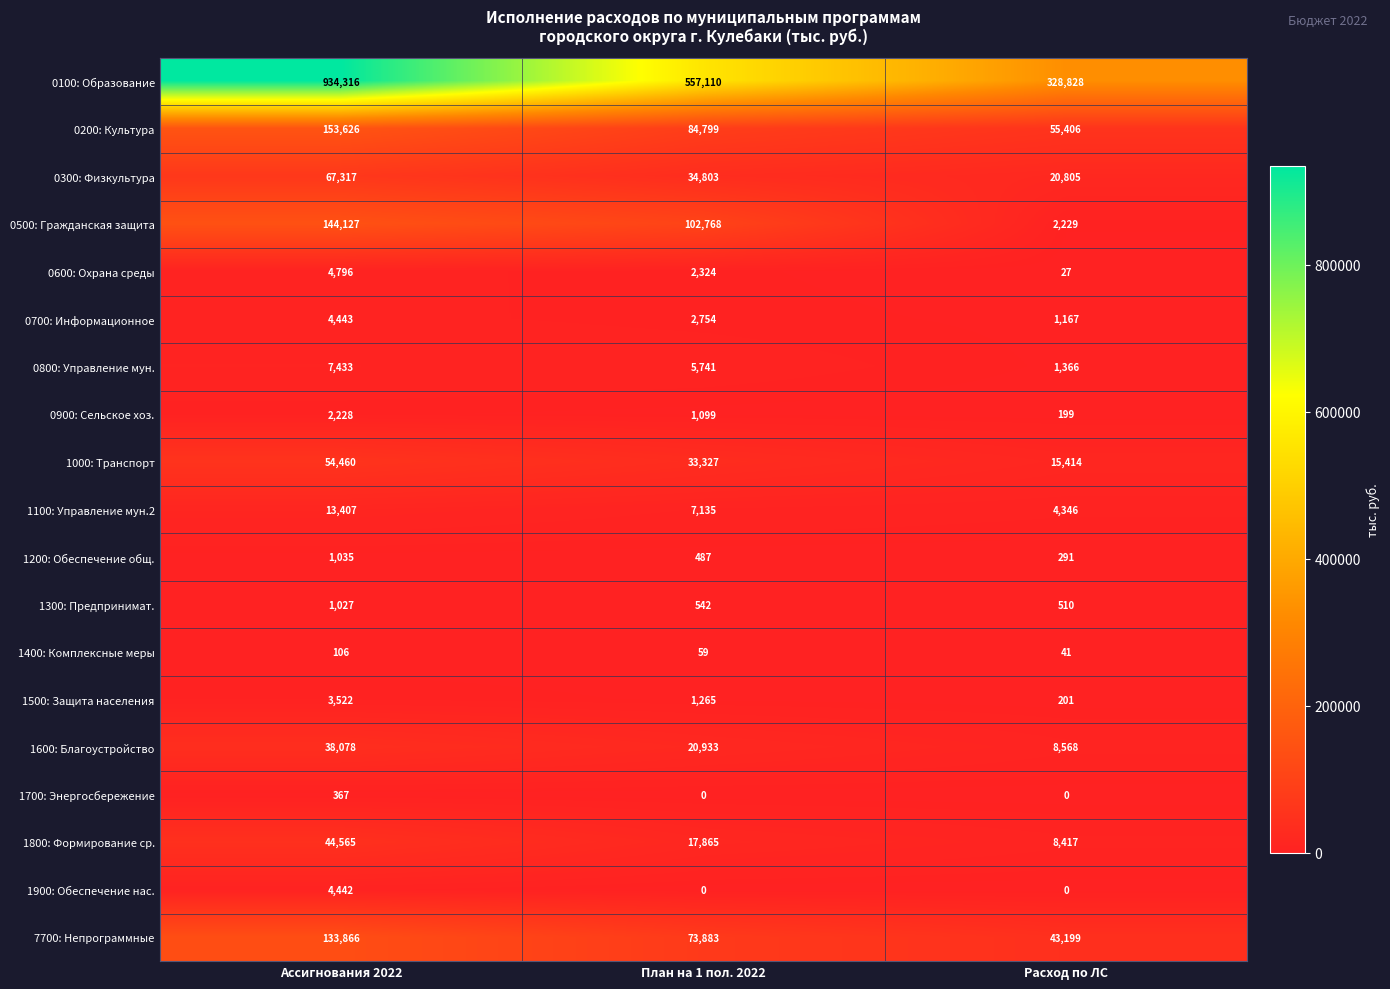

List the series in order of their peak value, lowest first.

1400: Комплексные меры, 1700: Энергосбережение, 1300: Предпринимат., 1200: Обеспечение общ., 0900: Сельское хоз., 1500: Защита населения, 1900: Обеспечение нас., 0700: Информационное, 0600: Охрана среды, 0800: Управление мун., 1100: Управление мун.2, 1600: Благоустройство, 1800: Формирование ср., 1000: Транспорт, 0300: Физкультура, 7700: Непрограммные, 0500: Гражданская защита, 0200: Культура, 0100: Образование